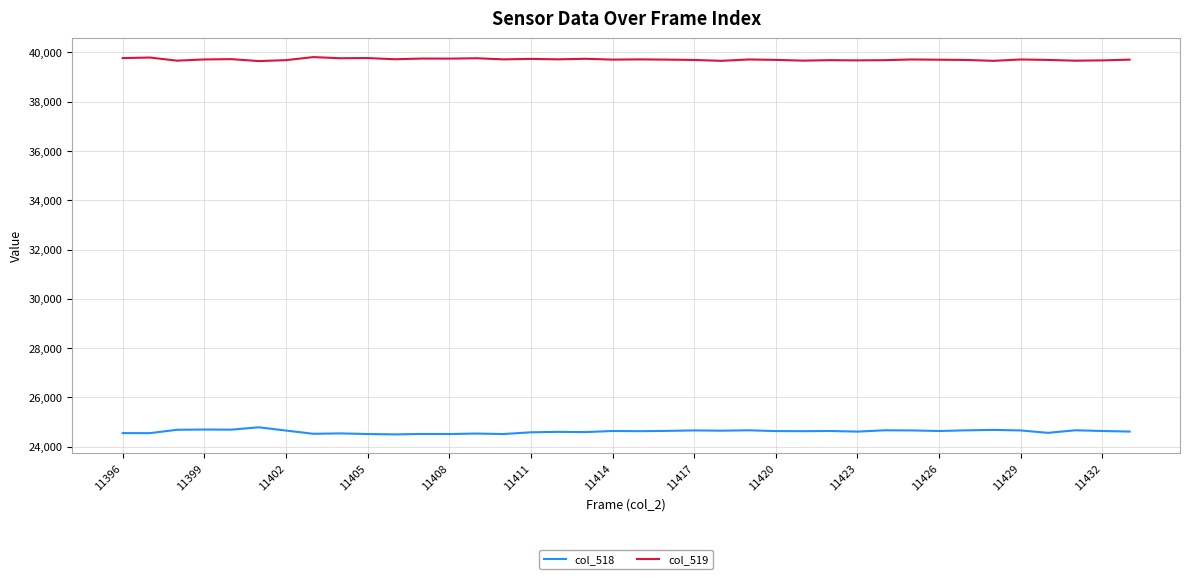

Which series has the largest total across all categories?

col_519